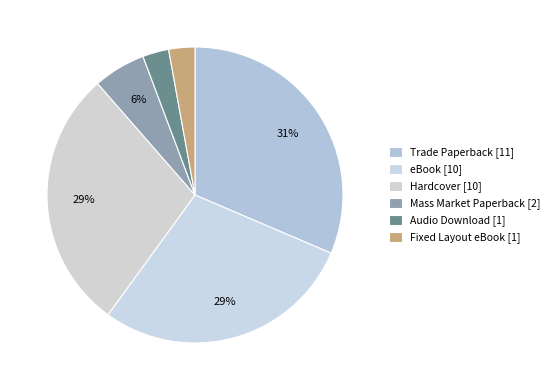

How many slices are in this pie chart?

6